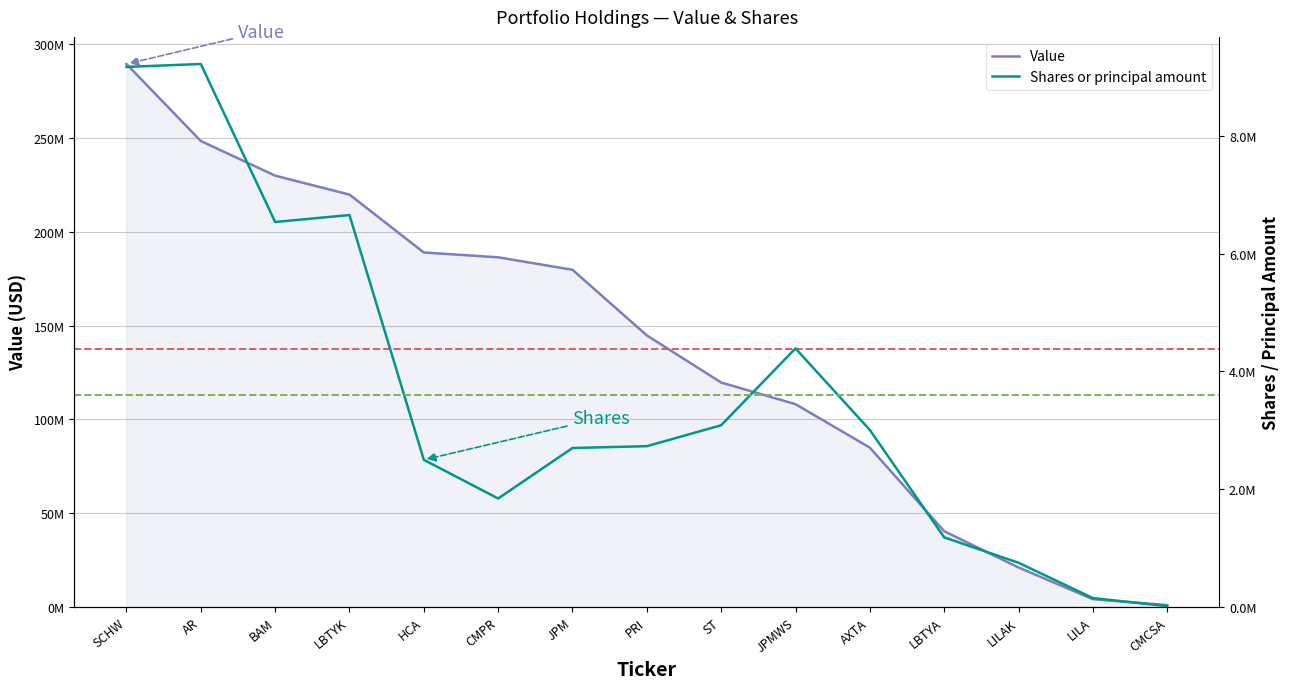

What is the average value of the Value series?

137790667